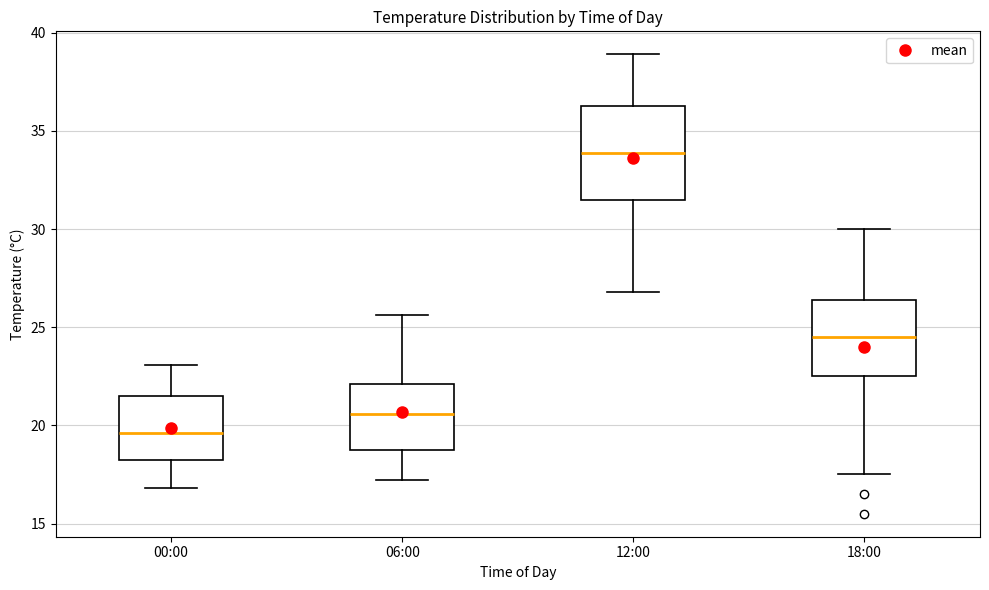

Comparing the boxes themselves (not the whiskers), which one is the tallest?

12:00